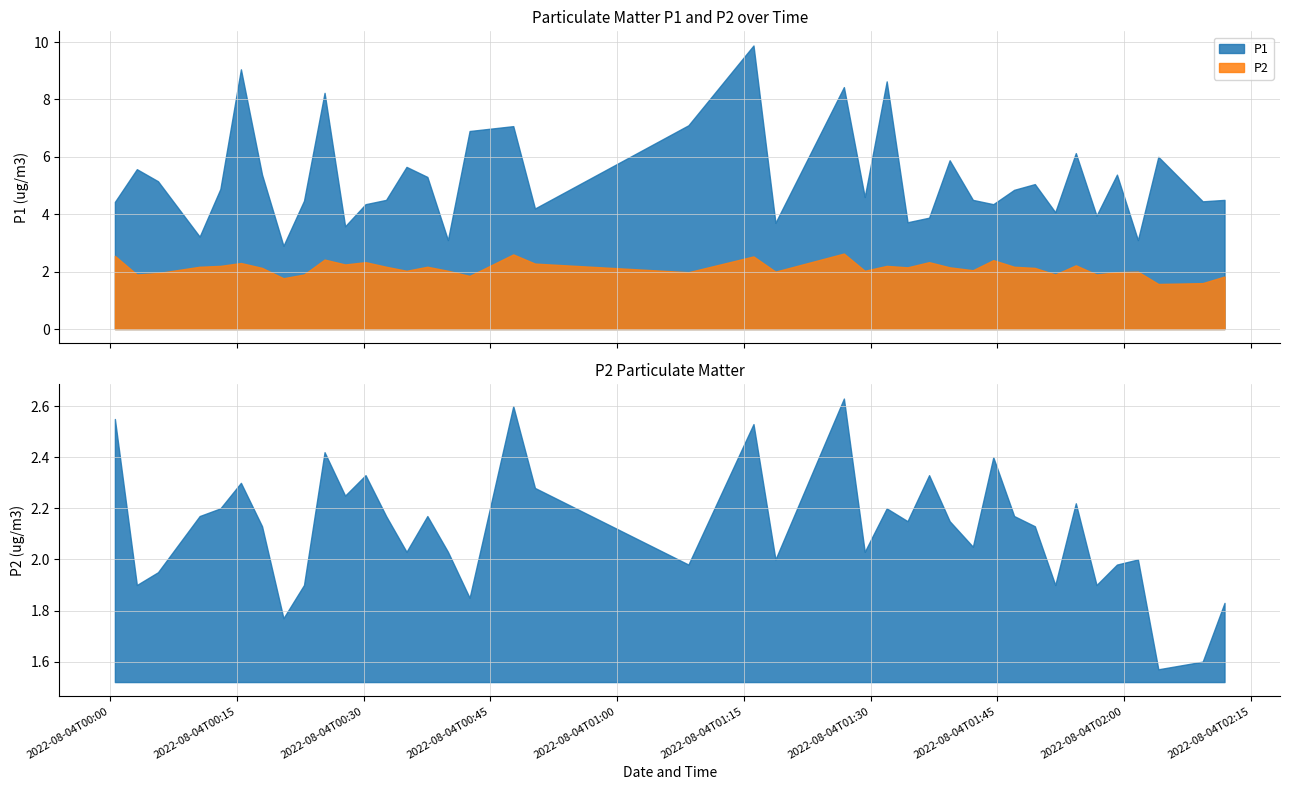

Which series has the largest range (max minus min)?

P1